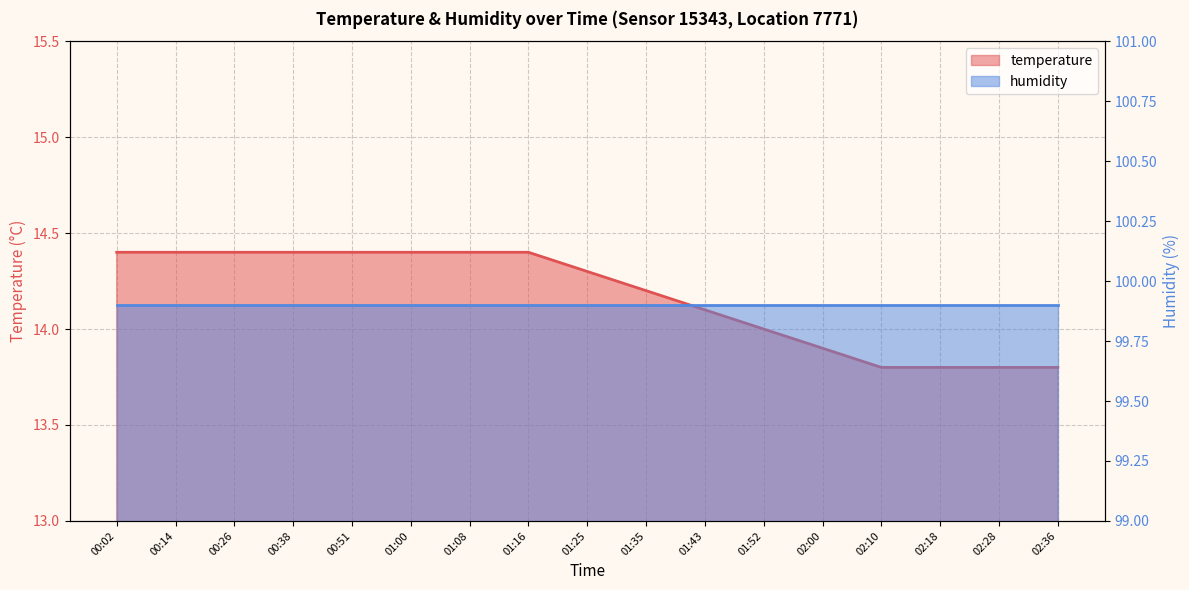

What is the sum of the values at 01:35 and 00:02?

28.6